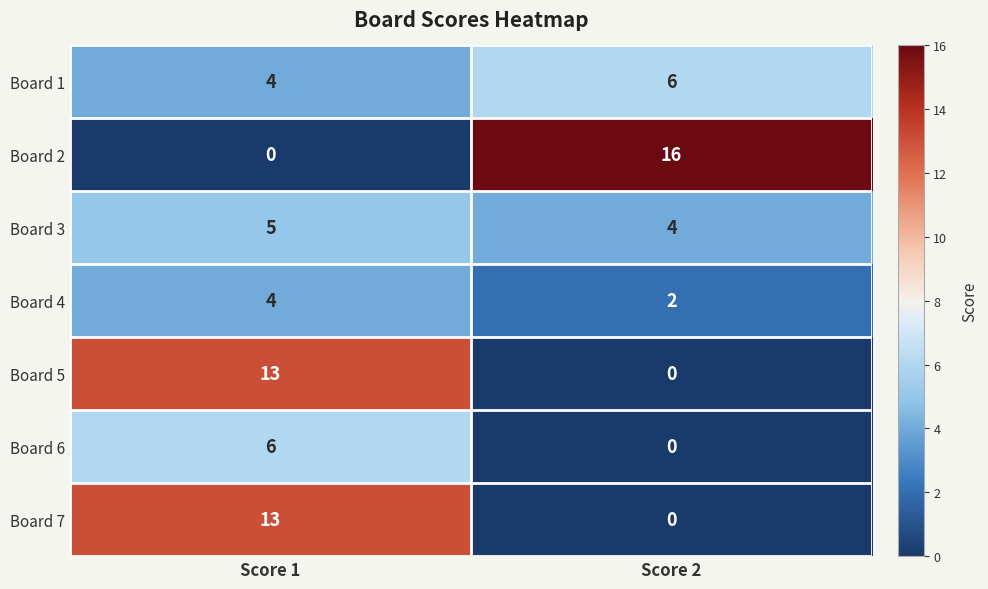

Between Score 1 and Score 2, which series saw the biggest shift?

Board 2